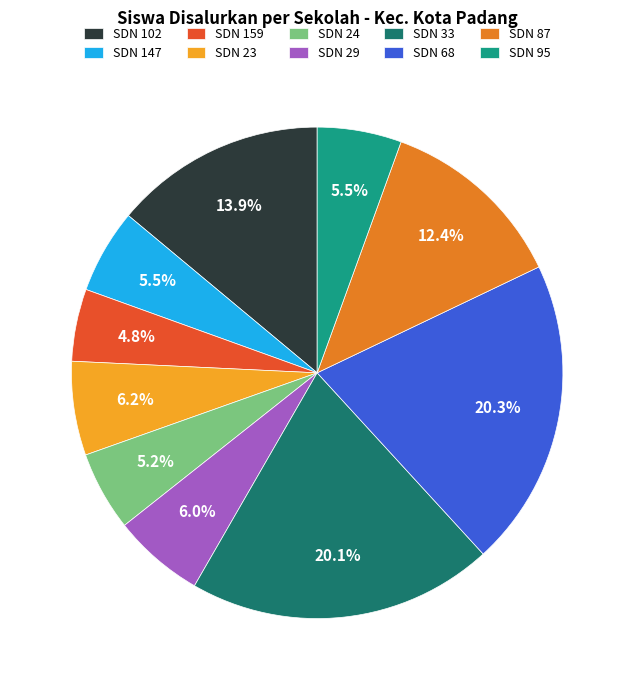

Is there a majority slice in this chart?

No